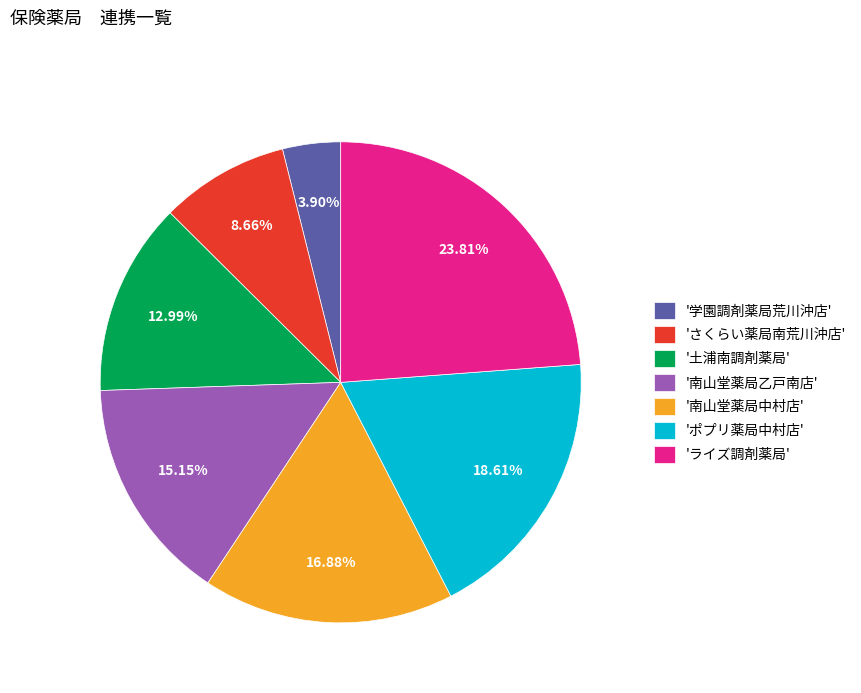

Do 'ライズ調剤薬局' and '学園調剤薬局荒川沖店' together represent more than half of the pie?

No